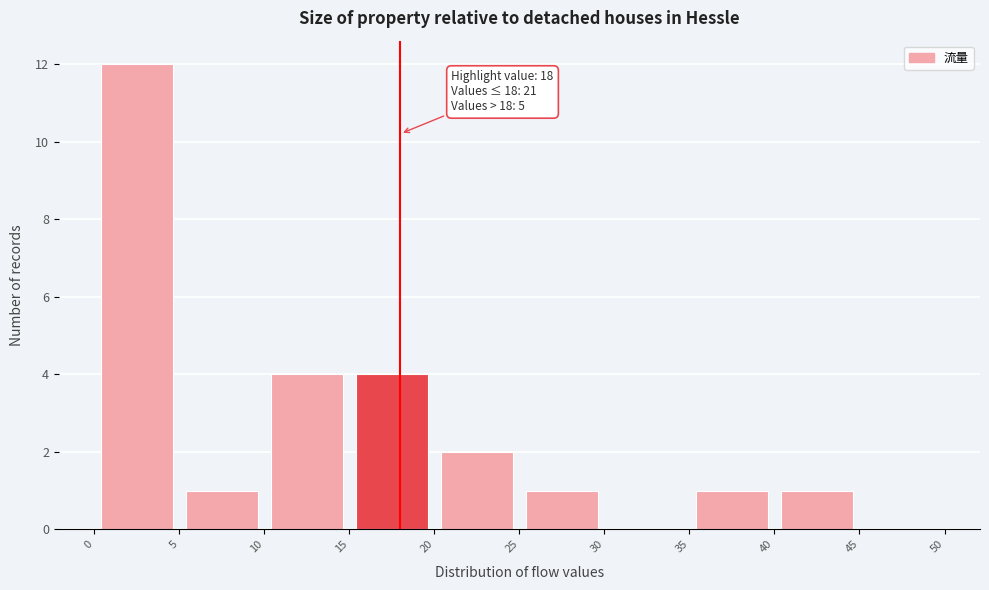

Over which range of the x-axis is the bar tallest?

0 to 5